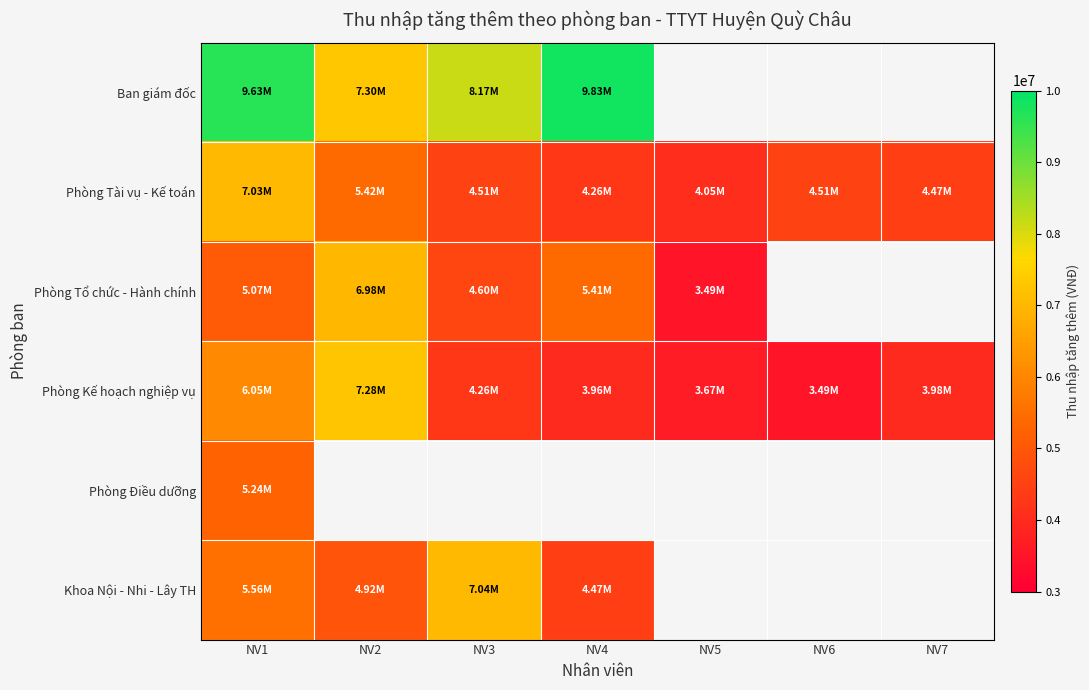

What is the difference between the maximum and minimum values in the Phòng Tổ chức - Hành chính series?

3493752.0